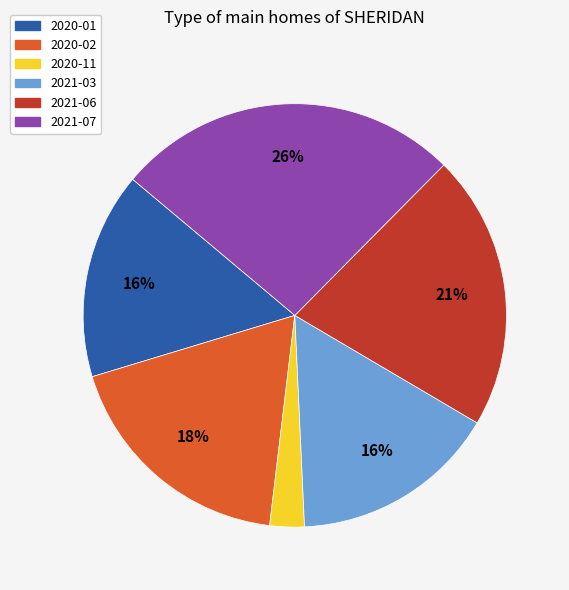

Is the sum of 2021-03 and 2020-11 greater than half?

No